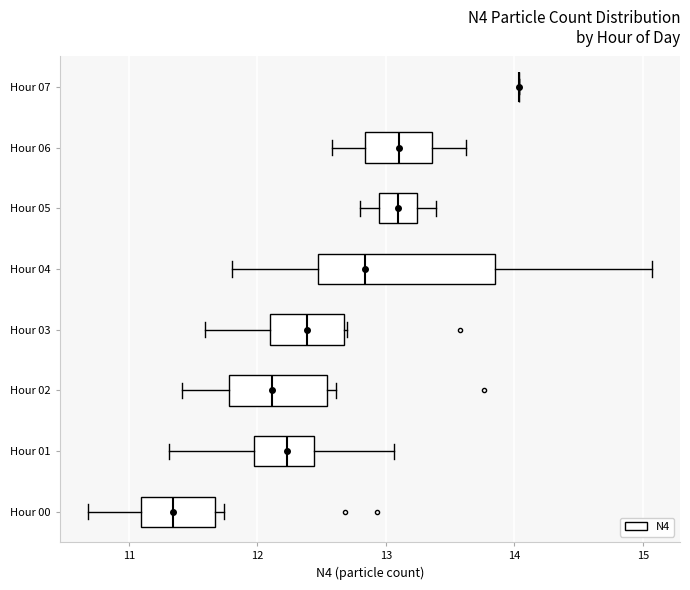

Reading bottom to top, transcribe this box plot: for each box, give where its median line is, the range the box spans, and where its two whiskers end, as read against the x-axis. The values are not printed on the chart, so give them approximately, as read against the axis.

Hour 00: median 11.3, box 11.1 to 11.7, whiskers 10.7 to 11.7 (just right of the box's right edge)
Hour 01: median 12.2, box 12.0 to 12.4, whiskers 11.3 to 13.1
Hour 02: median 12.1, box 11.8 to 12.5, whiskers 11.4 to 12.6
Hour 03: median 12.4, box 12.1 to 12.7, whiskers 11.6 to 12.7
Hour 04: median 12.8, box 12.5 to 13.9, whiskers 11.8 to 15.1
Hour 05: median 13.1, box 12.9 to 13.2, whiskers 12.8 to 13.4
Hour 06: median 13.1, box 12.8 to 13.4, whiskers 12.6 to 13.6
Hour 07: box collapsed to a line at 14.0, whiskers 14.0 to 14.0